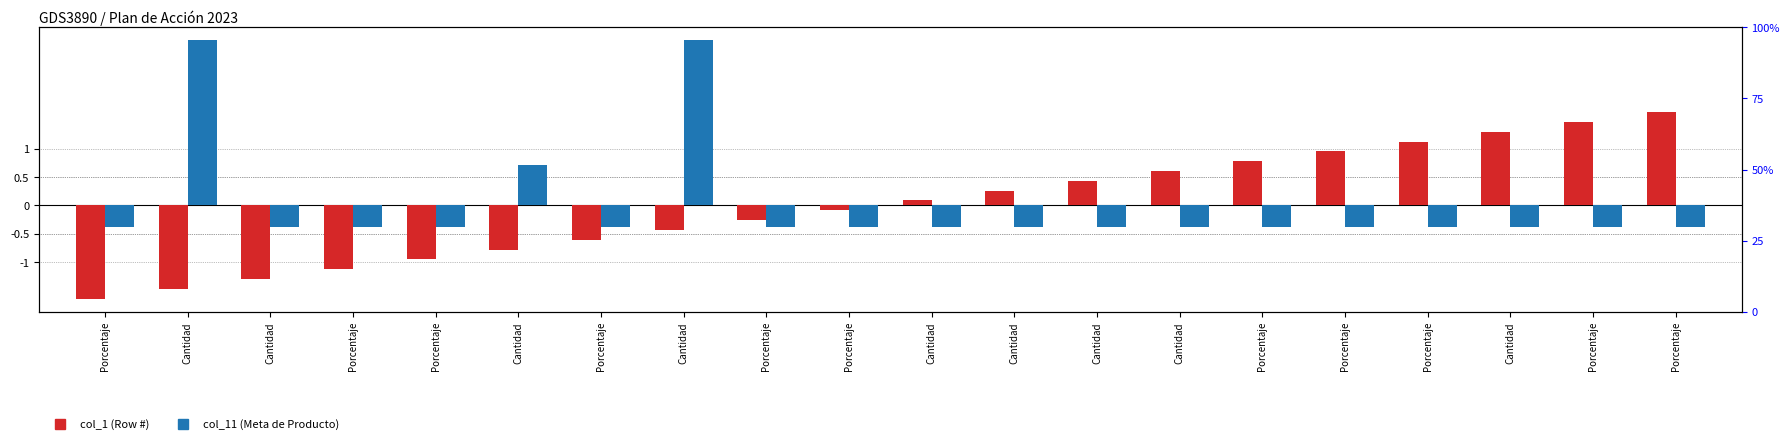

Between Cantidad and Cantidad, which is larger?

Cantidad